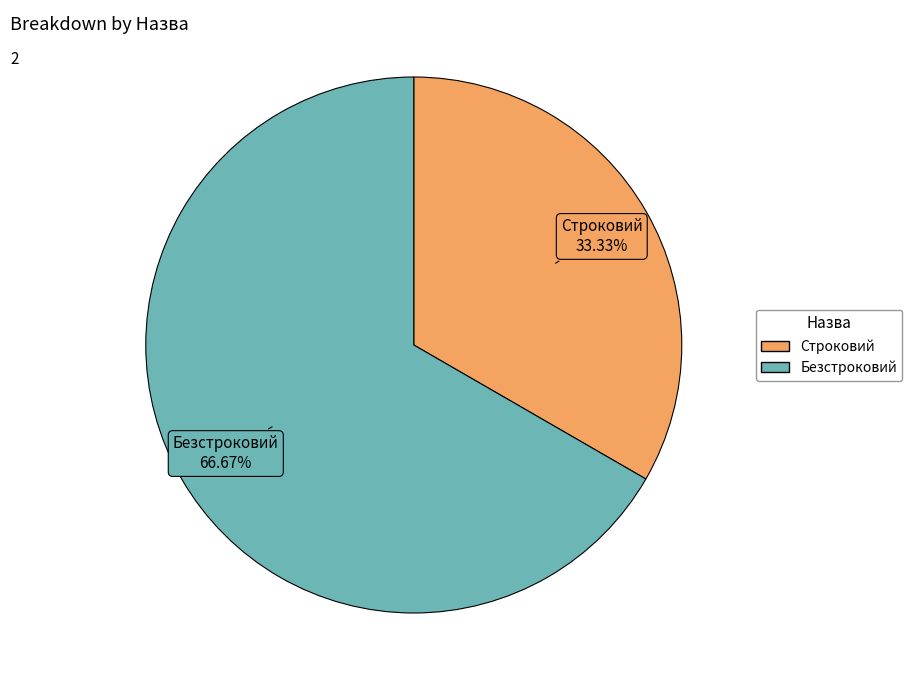

What percentage is the Строковий slice, to the nearest percent?

33%